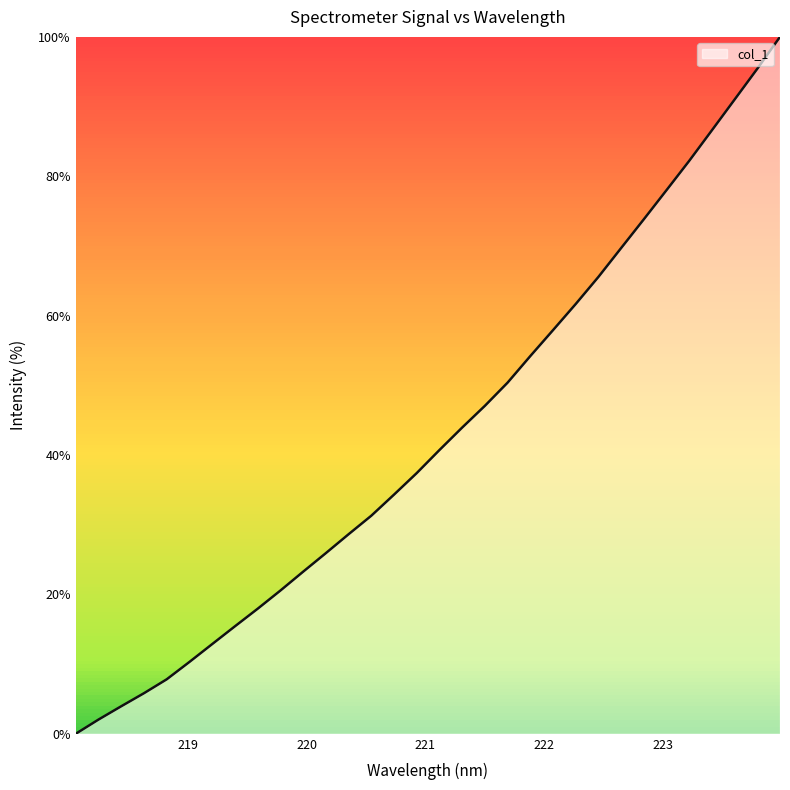

What is the difference between the maximum and minimum values?

100.0